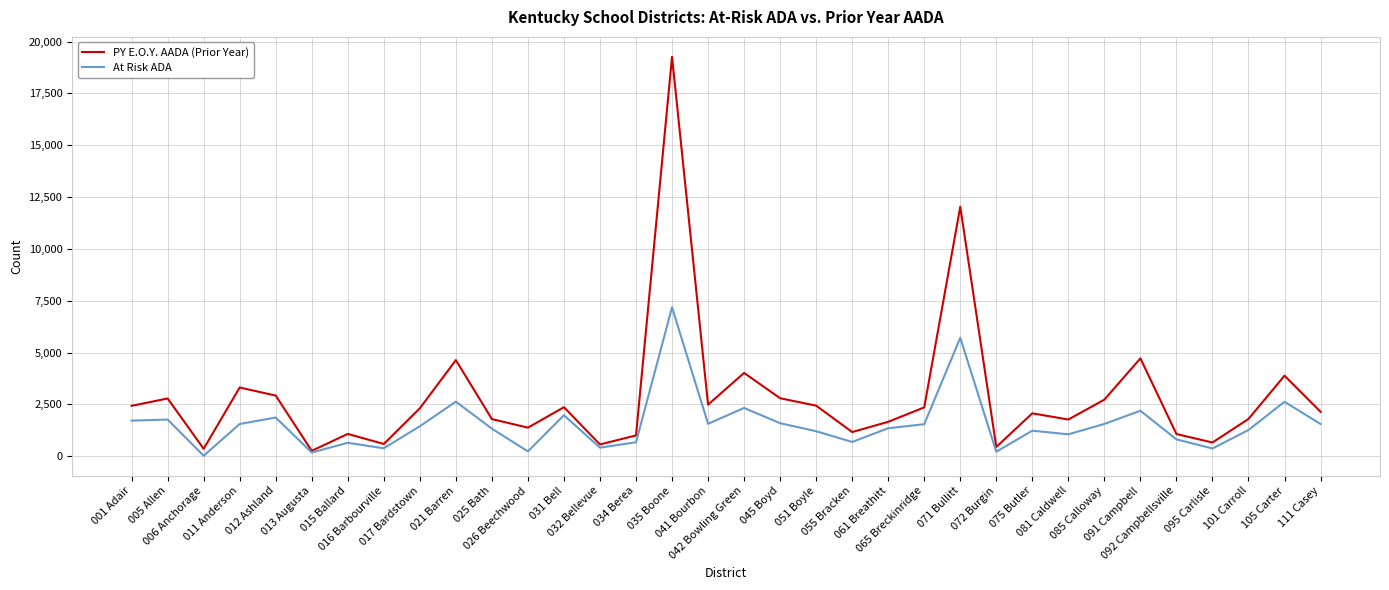

Which series has the largest total across all categories?

PY E.O.Y. AADA (Prior Year)